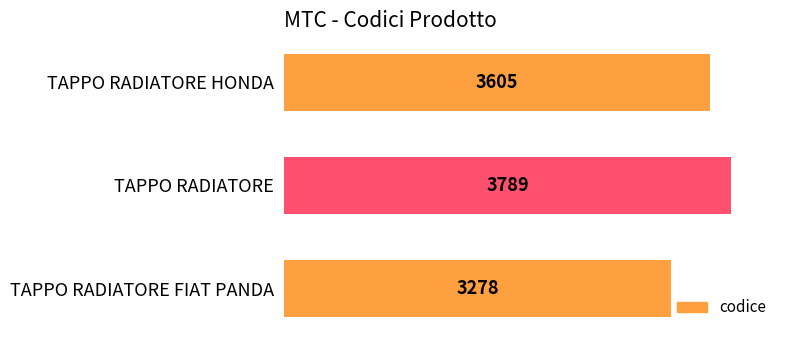

What is the smallest value displayed?

3278